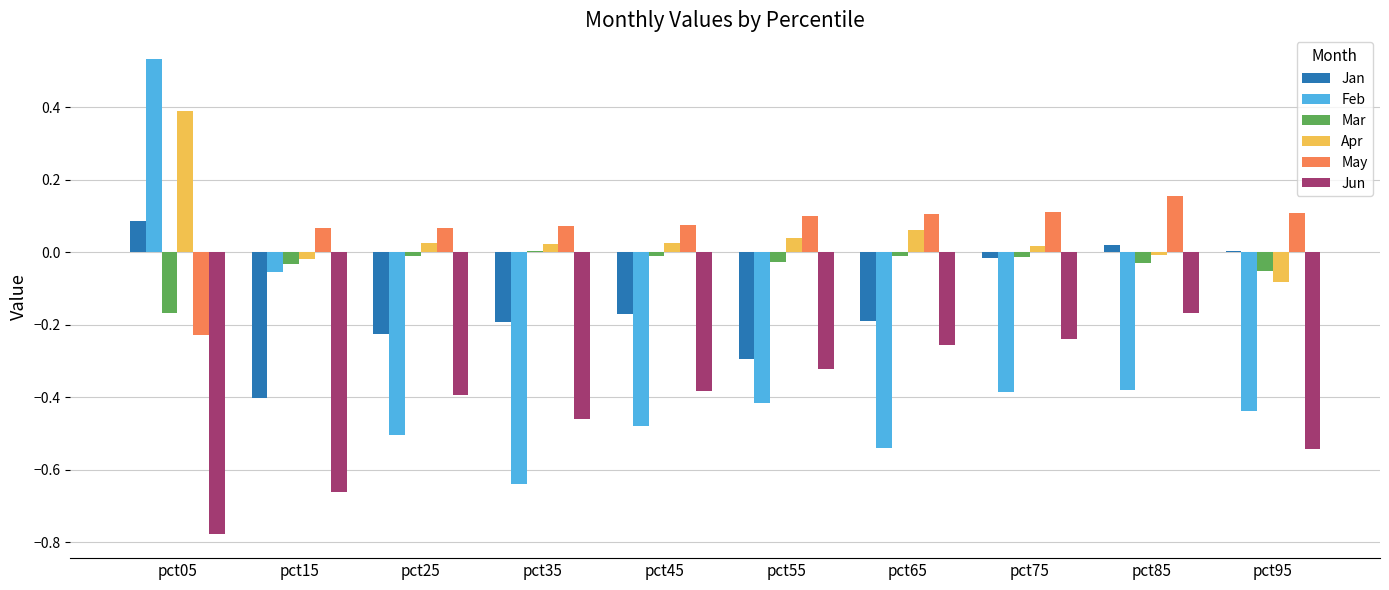

At which label does Jun reach its peak?

pct85